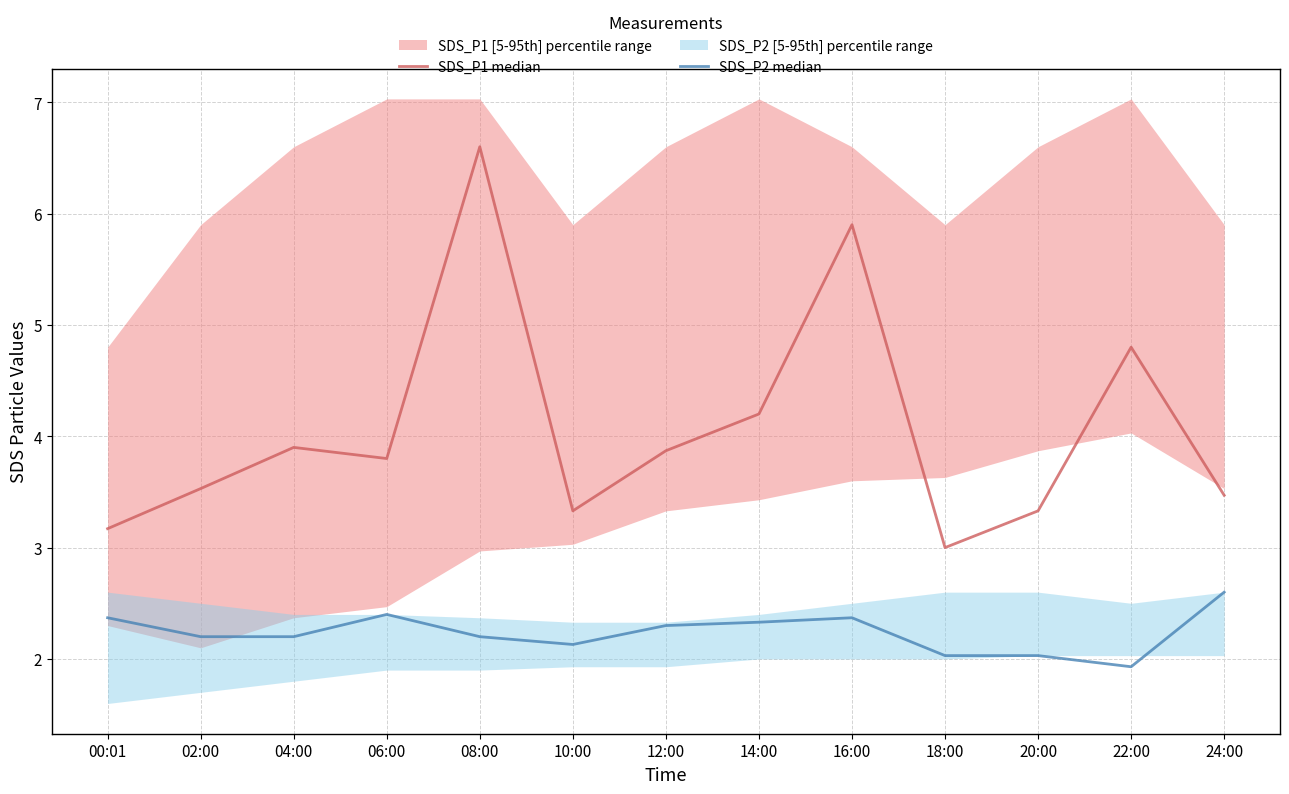

Rank the series at 04:00 from lowest to highest value.

SDS_P2 median, SDS_P1 median